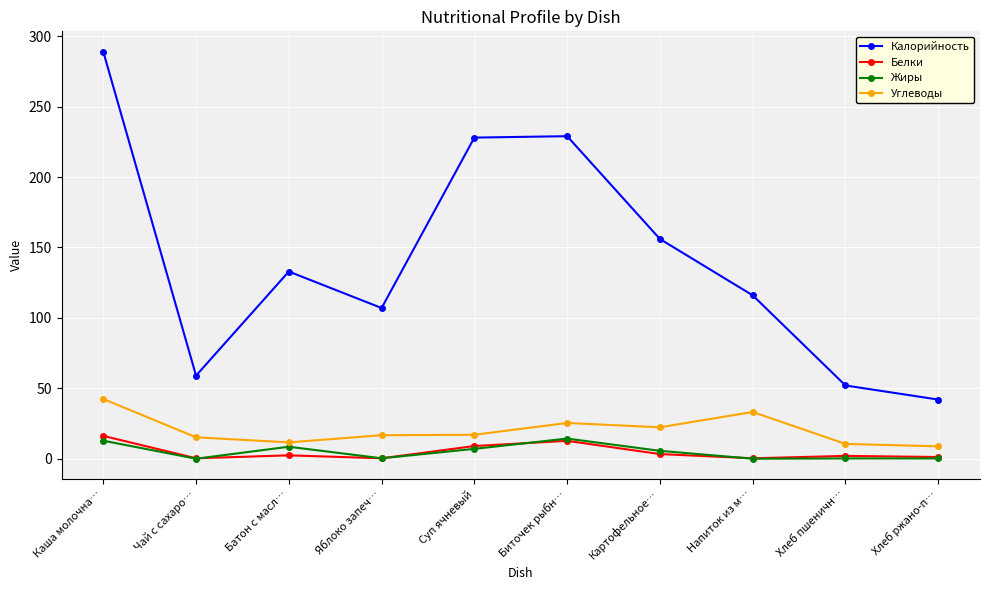

Which series has the largest range (max minus min)?

Калорийность